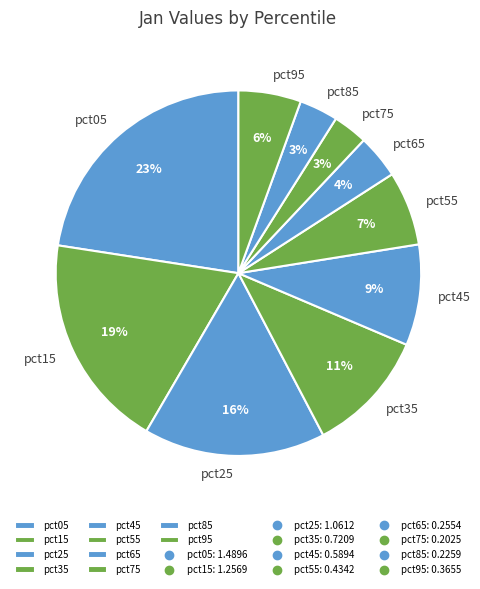

What is the largest slice in the pie chart?

pct05